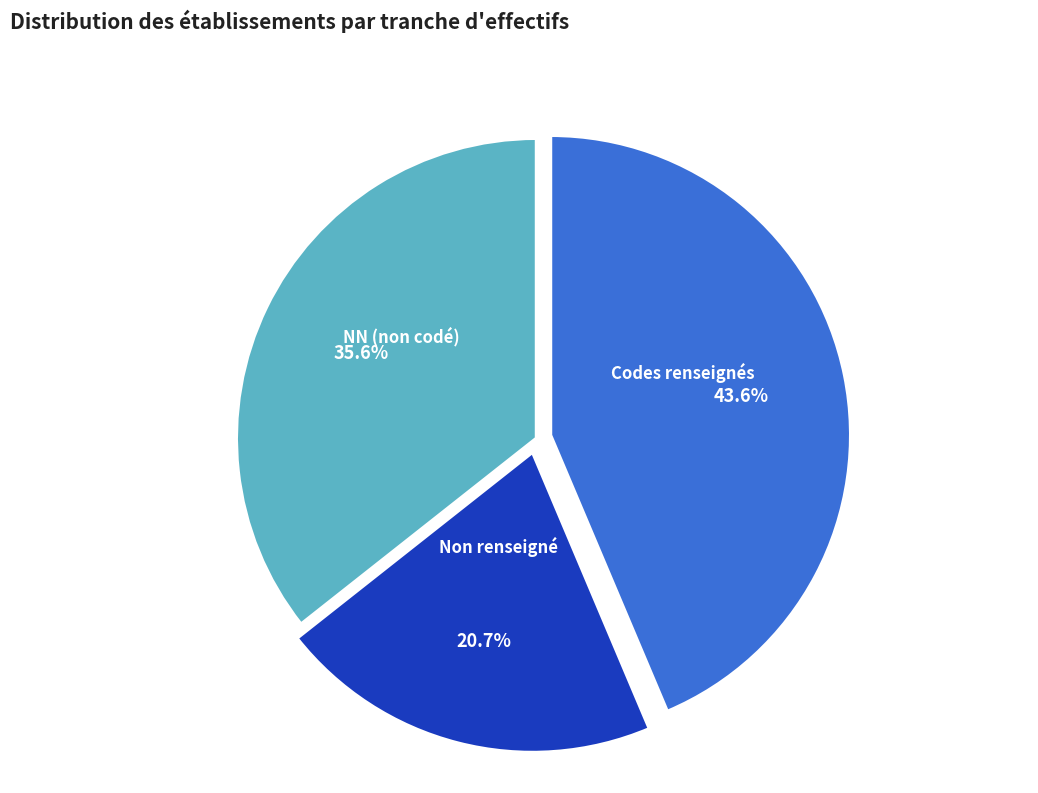

What percentage is NOT represented by Codes renseignés?

56.4%